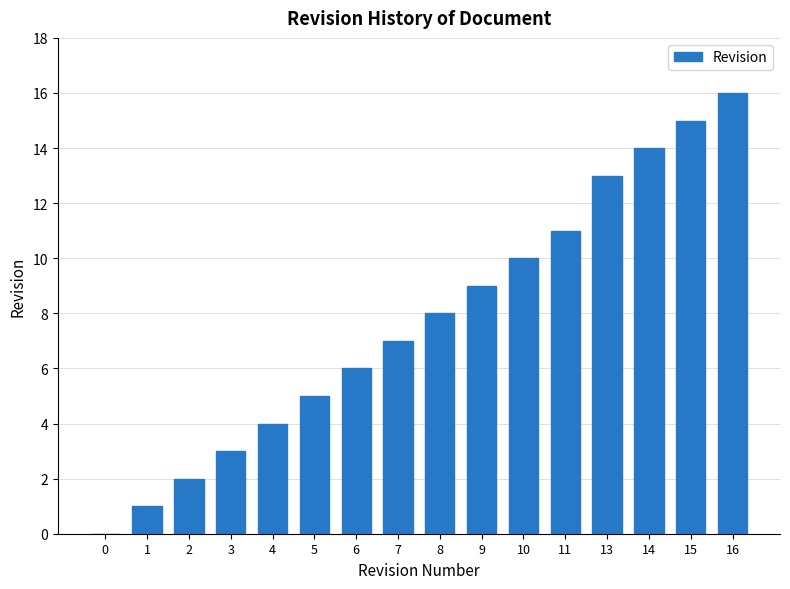

At which category does the chart reach its peak across all series?

16